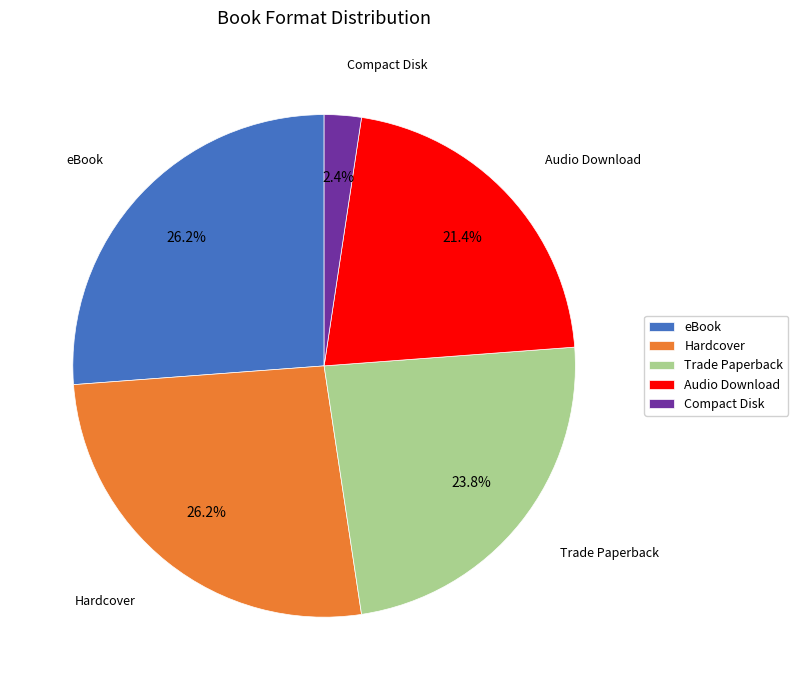

Is there any slice that represents more than half of the pie?

No